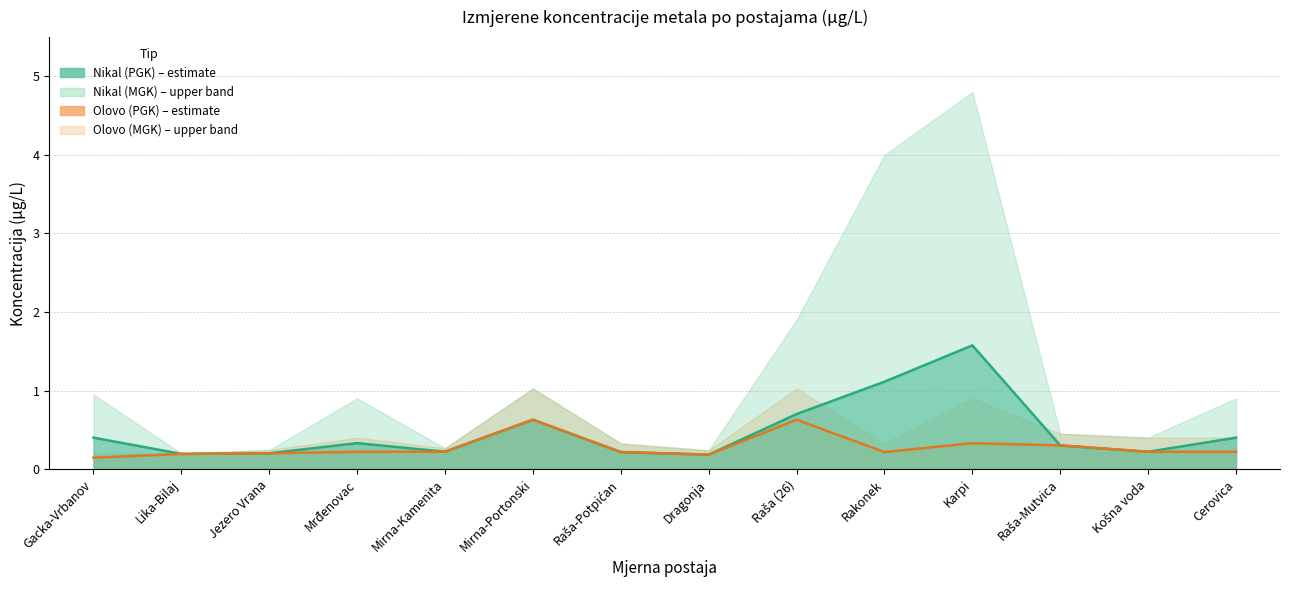

The Nikal (PGK) series shows 0.7 at Rakonek. True or false?

False